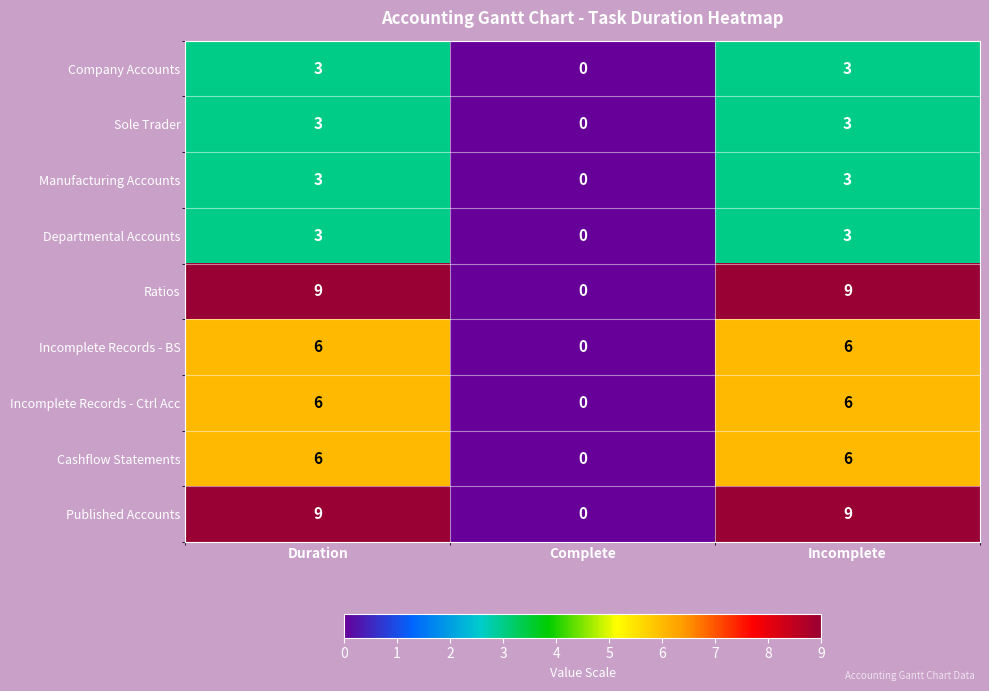

At which label is Ratios closest to 4?

Complete